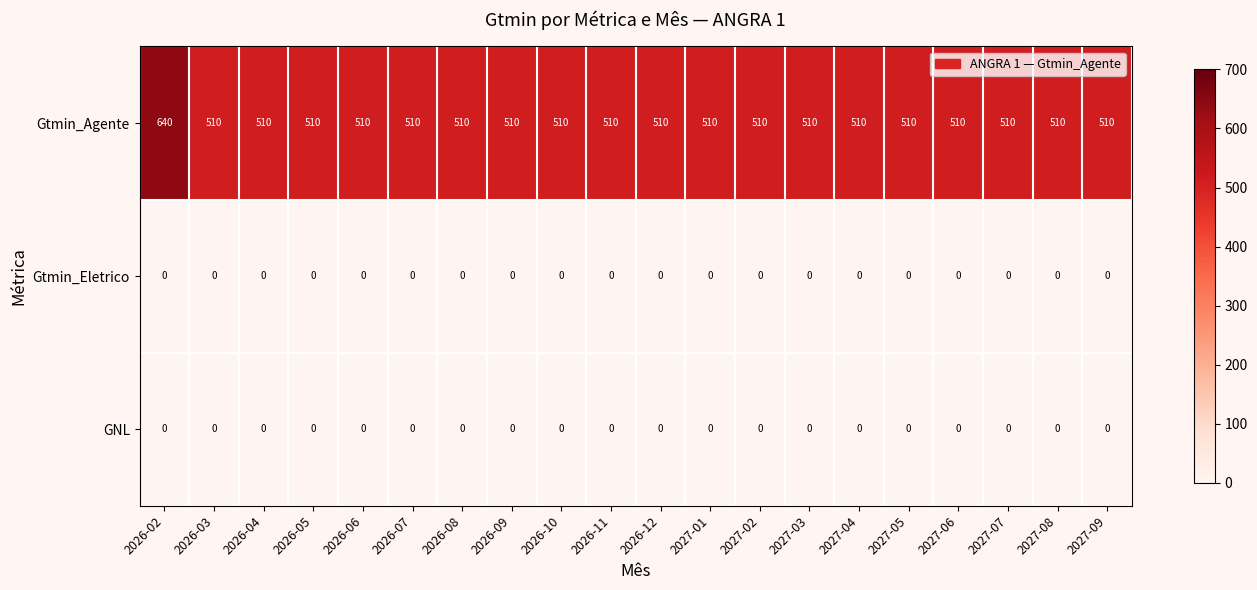

Which series has the widest spread of values?

Gtmin_Agente